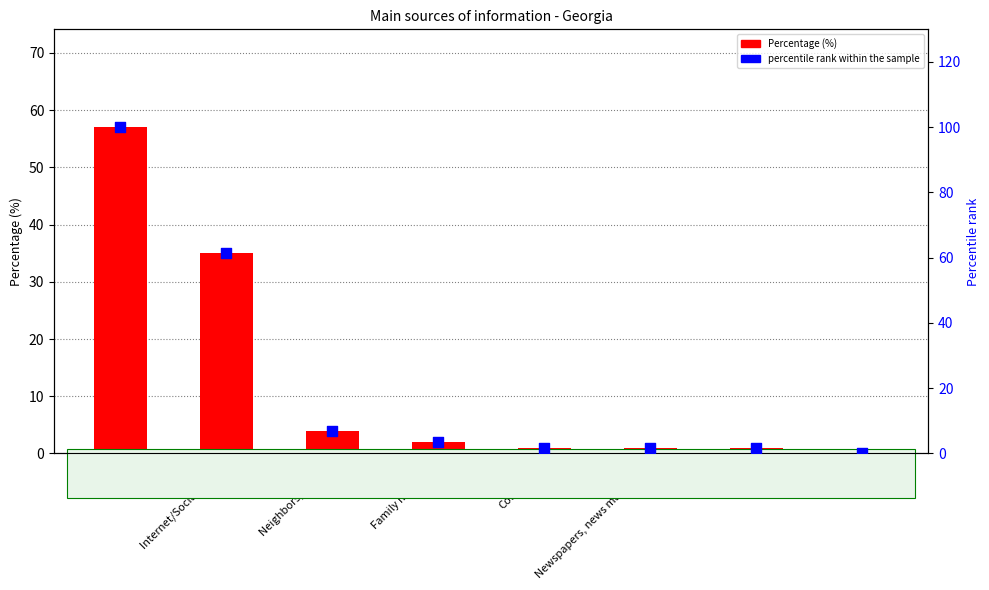

What are all the series names shown in the legend?

Percentage (%), percentile rank within the sample